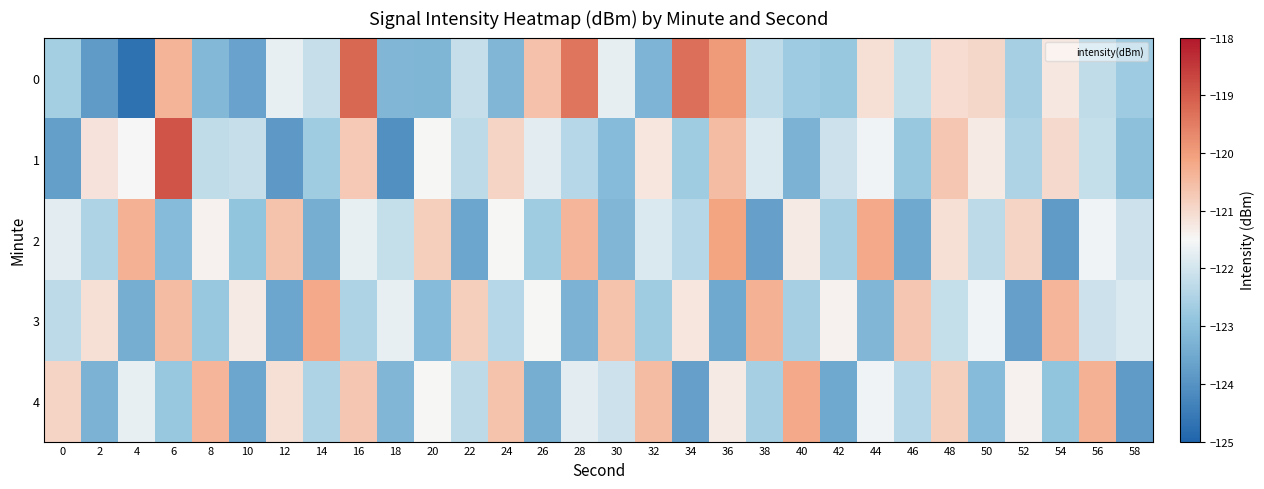

Reading right to left, list all the values displayed in this chart.

0: 58=-122.7	56=-122.2	54=-121.3	52=-122.6	50=-121.0	48=-121.0	46=-122.2	44=-121.1	42=-122.8	40=-122.7	38=-122.3	36=-120.0	34=-119.3	32=-123.3	30=-121.7	28=-119.4	26=-120.6	24=-123.2	22=-122.2	20=-123.2	18=-123.2	16=-119.2	14=-122.2	12=-121.7	10=-123.6	8=-123.2	6=-120.4	4=-124.7	2=-123.8	0=-122.6
1: 58=-123.0	56=-122.2	54=-121.0	52=-122.5	50=-121.3	48=-120.7	46=-122.8	44=-121.6	42=-122.1	40=-123.3	38=-121.9	36=-120.5	34=-122.7	32=-121.2	30=-123.1	28=-122.4	26=-121.8	24=-120.9	22=-122.3	20=-121.5	18=-124.1	16=-120.7	14=-122.7	12=-123.9	10=-122.2	8=-122.3	6=-118.9	4=-121.5	2=-121.1	0=-123.7
2: 58=-122.1	56=-121.6	54=-123.8	52=-120.9	50=-122.3	48=-121.1	46=-123.5	44=-120.2	42=-122.6	40=-121.3	38=-123.7	36=-120.1	34=-122.4	32=-121.9	30=-123.2	28=-120.4	26=-122.7	24=-121.5	22=-123.6	20=-120.8	18=-122.2	16=-121.7	14=-123.4	12=-120.6	10=-122.9	8=-121.4	6=-123.1	4=-120.3	2=-122.5	0=-121.8
3: 58=-121.9	56=-122.1	54=-120.4	52=-123.7	50=-121.6	48=-122.2	46=-120.7	44=-123.2	42=-121.4	40=-122.6	38=-120.3	36=-123.5	34=-121.2	32=-122.7	30=-120.6	28=-123.3	26=-121.5	24=-122.4	22=-120.8	20=-123.1	18=-121.7	16=-122.5	14=-120.2	12=-123.6	10=-121.3	8=-122.8	6=-120.5	4=-123.4	2=-121.1	0=-122.3
4: 58=-123.8	56=-120.3	54=-122.9	52=-121.4	50=-123.1	48=-120.8	46=-122.4	44=-121.6	42=-123.5	40=-120.2	38=-122.6	36=-121.3	34=-123.7	32=-120.5	30=-122.1	28=-121.8	26=-123.4	24=-120.6	22=-122.3	20=-121.5	18=-123.2	16=-120.7	14=-122.5	12=-121.1	10=-123.6	8=-120.4	6=-122.8	4=-121.7	2=-123.3	0=-120.9